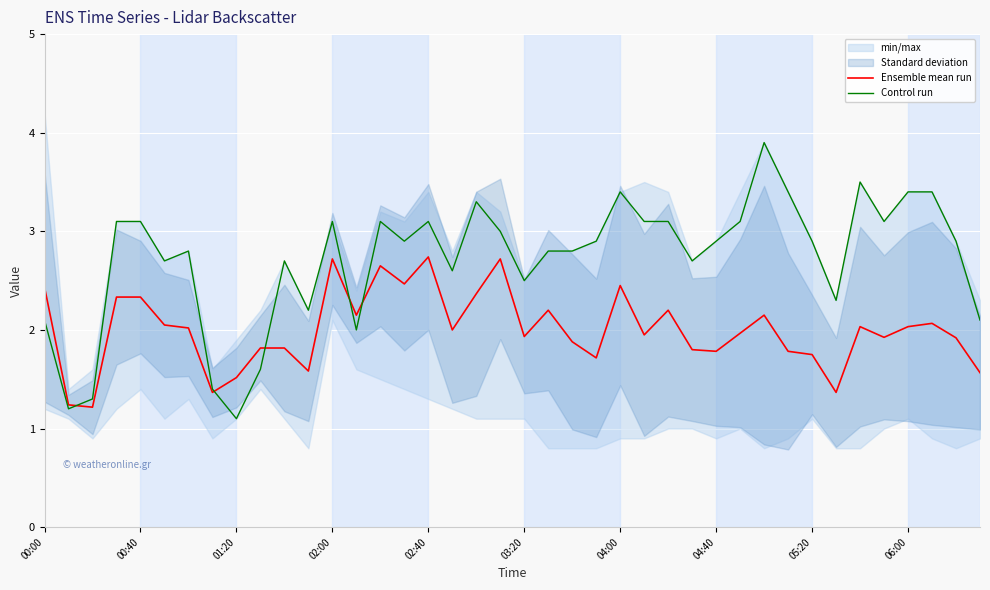

List the series in order of their overall mean, lowest first.

Ensemble mean run, Control run